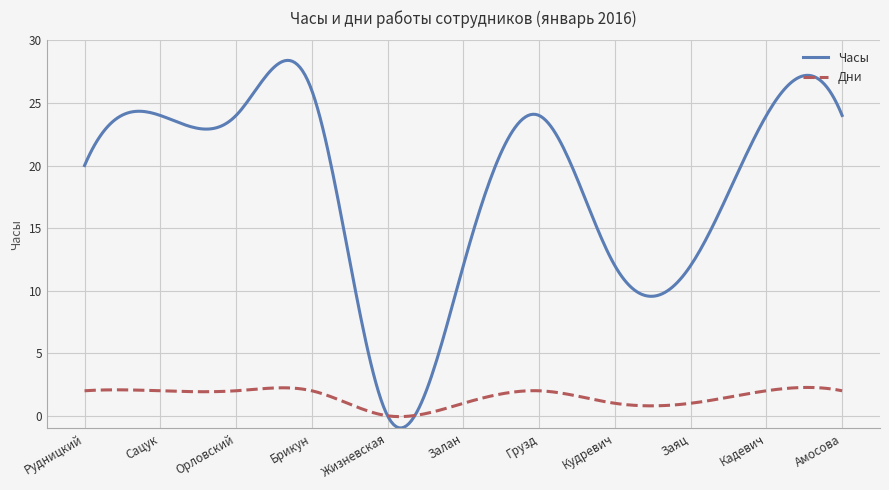

Which series has the largest total across all categories?

Часы